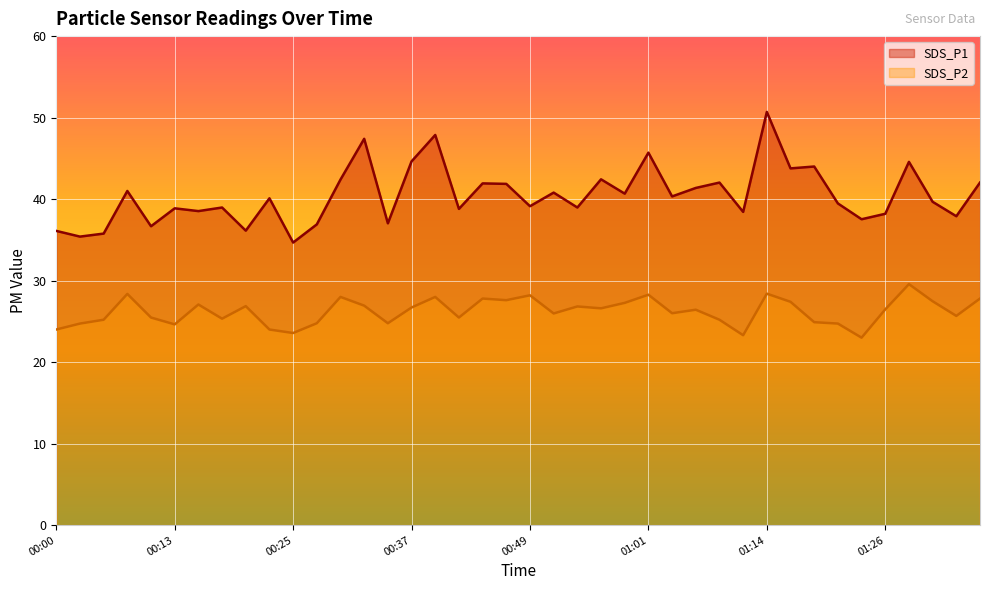

Reading left to right, extract all data points from this chart.

SDS_P1: 00:00=36.1	00:02=35.4	00:05=35.8	00:08=41.0	00:10=36.7	00:13=38.9	00:15=38.5	00:18=39.0	00:20=36.1	00:22=40.1	00:25=34.7	00:27=36.9	00:30=42.4	00:32=47.4	00:35=37.0	00:37=44.6	00:39=47.9	00:42=38.8	00:44=41.9	00:47=41.9	00:49=39.1	00:52=40.8	00:54=39.0	00:56=42.4	00:59=40.7	01:01=45.7	01:04=40.3	01:06=41.4	01:09=42.0	01:11=38.4	01:14=50.7	01:16=43.8	01:18=44.0	01:21=39.5	01:23=37.5	01:26=38.2	01:28=44.6	01:31=39.7	01:33=37.9	01:35=42.0
SDS_P2: 00:00=24.0	00:02=24.7	00:05=25.2	00:08=28.4	00:10=25.5	00:13=24.6	00:15=27.1	00:18=25.3	00:20=26.9	00:22=24.0	00:25=23.6	00:27=24.8	00:30=28.0	00:32=26.9	00:35=24.8	00:37=26.7	00:39=28.0	00:42=25.5	00:44=27.8	00:47=27.6	00:49=28.2	00:52=26.0	00:54=26.8	00:56=26.6	00:59=27.3	01:01=28.3	01:04=26.0	01:06=26.4	01:09=25.2	01:11=23.3	01:14=28.4	01:16=27.4	01:18=24.9	01:21=24.7	01:23=23.0	01:26=26.5	01:28=29.6	01:31=27.5	01:33=25.7	01:35=27.8